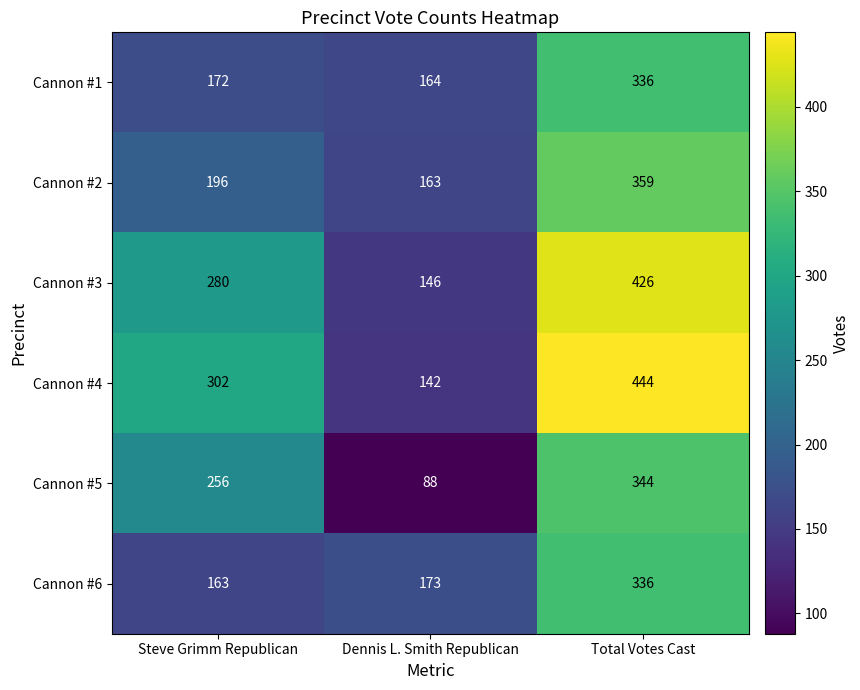

What is the difference between the highest and lowest values at Total Votes Cast?

108